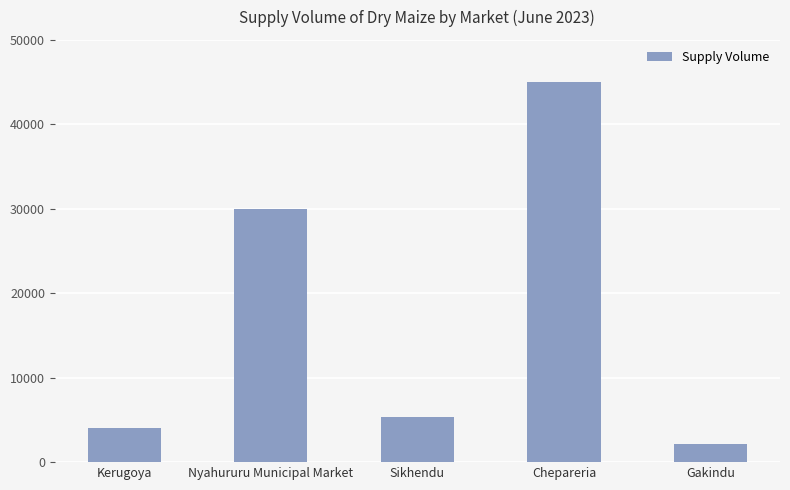

What is the sum of all values?

86600